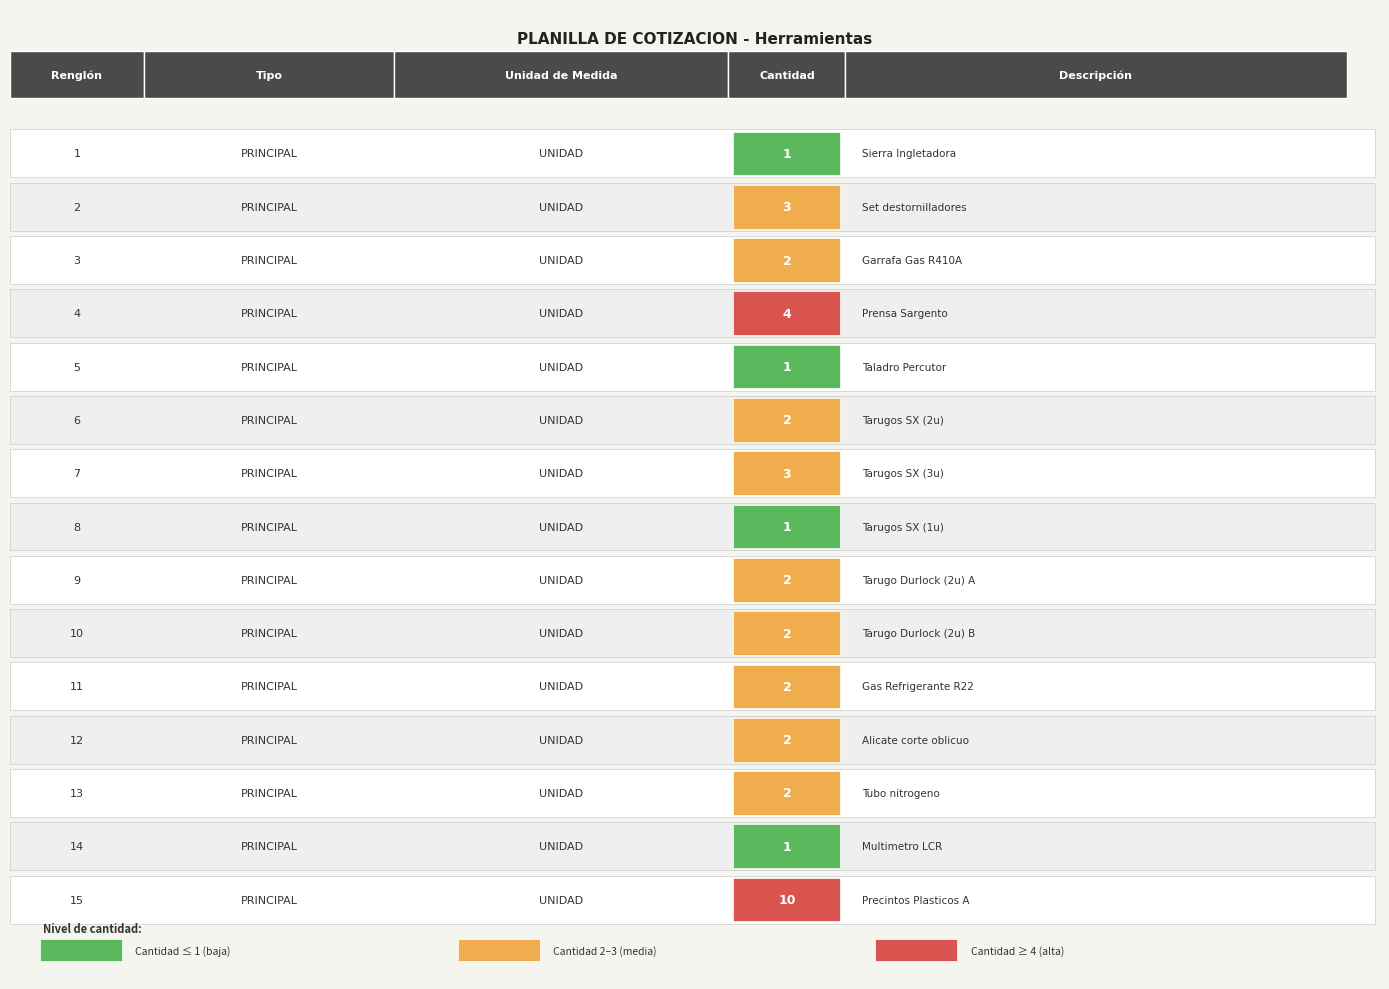

Reading right to left, transcribe all the data shown in this chart.

10	1	2	2	2	2	2	1	3	2	1	4	2	3	1